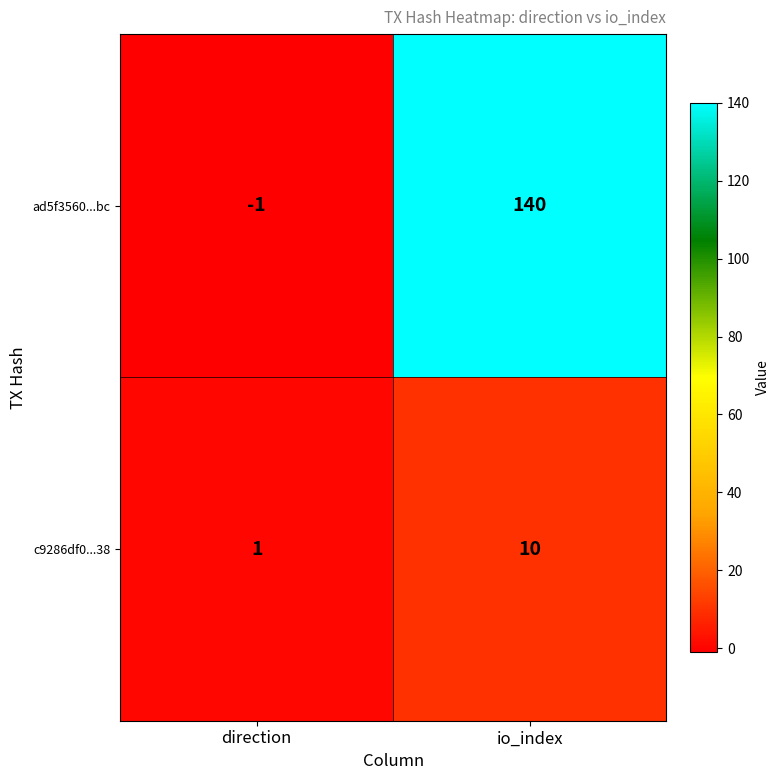

Reading right to left, extract all data points from this chart.

ad5f3560...bc: io_index=140	direction=-1
c9286df0...38: io_index=10	direction=1